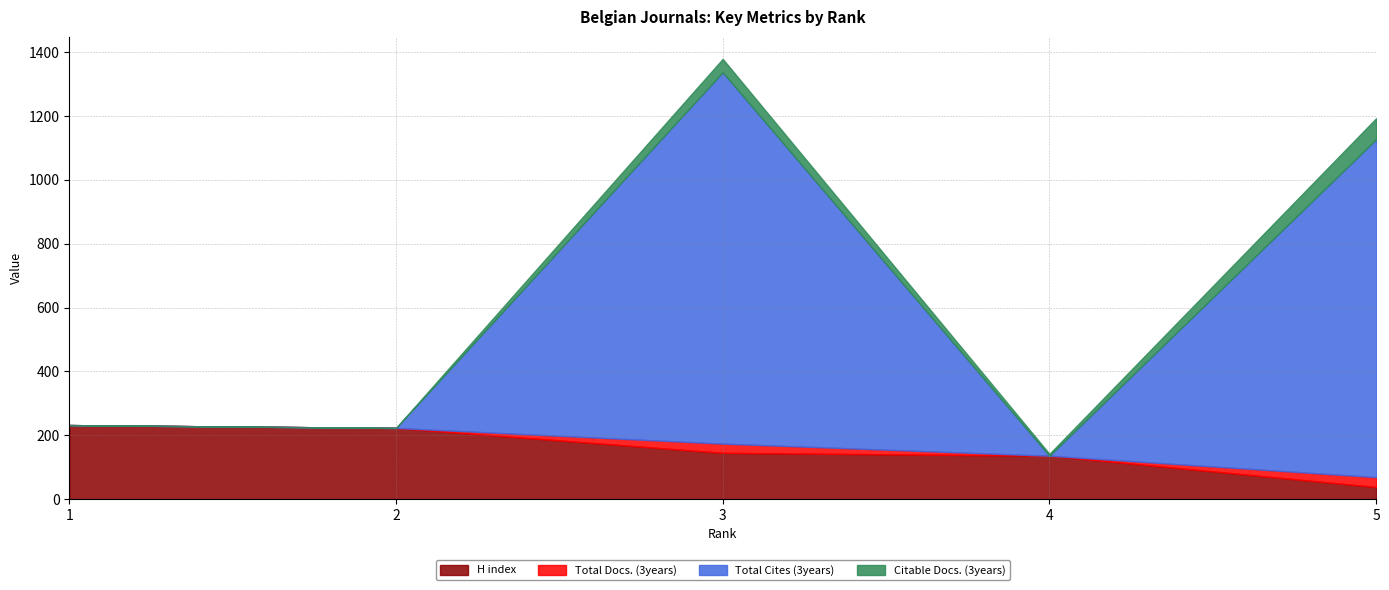

What are all the series names shown in the legend?

H index, Total Docs. (3years), Total Cites (3years), Citable Docs. (3years)